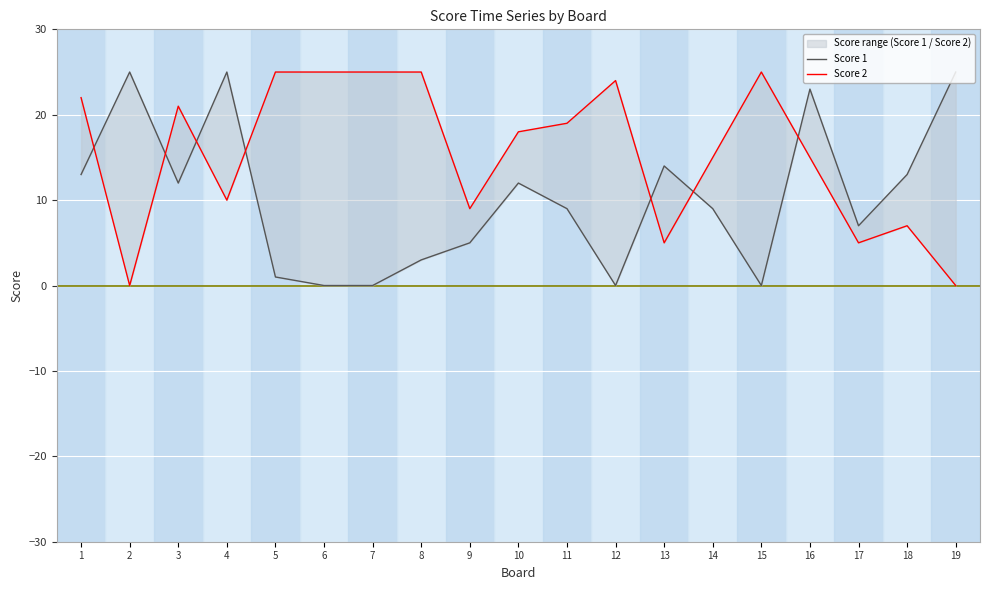

At which category does the chart reach its peak across all series?

2